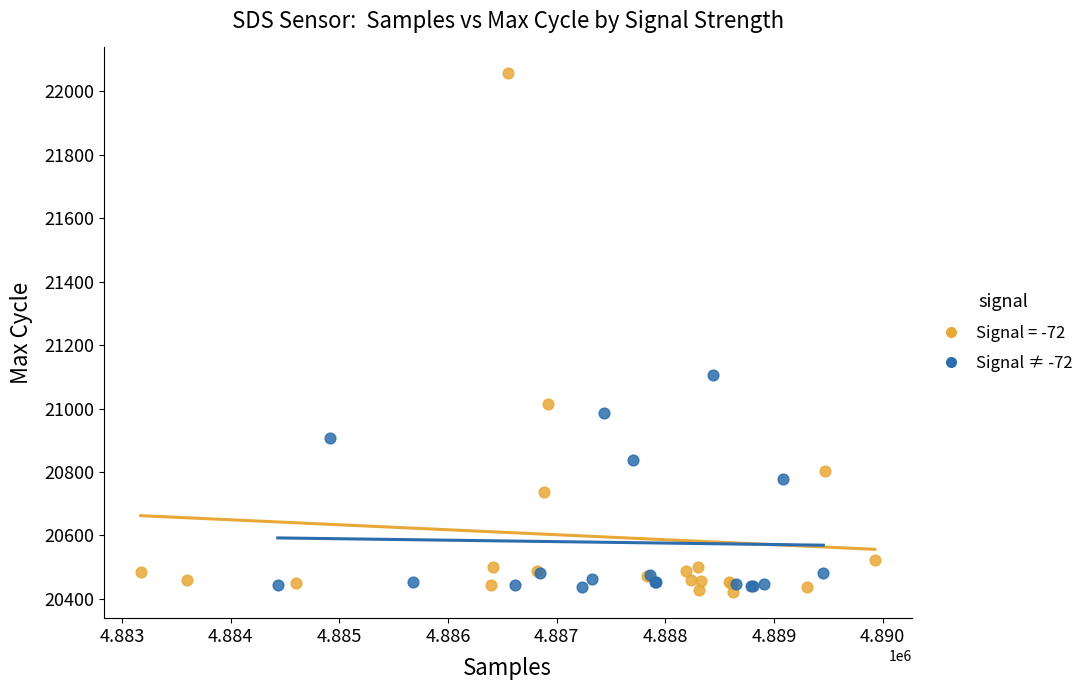

Which series contains the highest Y value?

Signal = -72